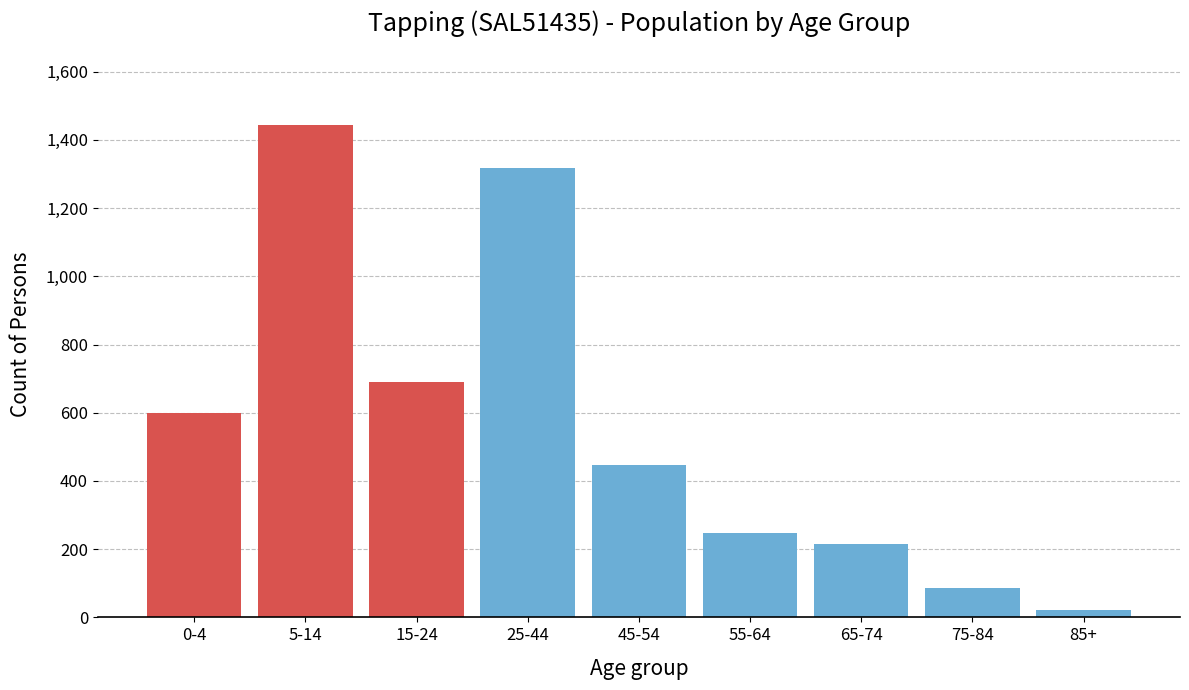

Reading left to right, list all the values displayed in this chart.

598	1443	689	1318	448	248	215	85	21